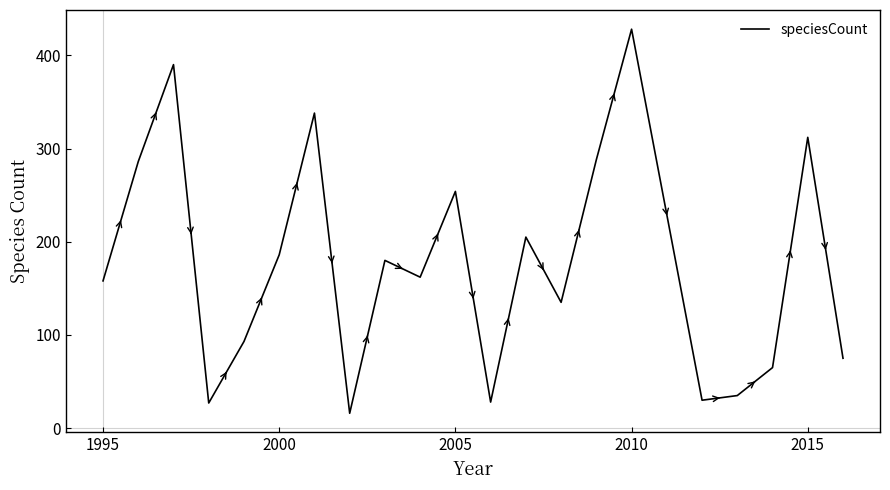

How many lines are shown in the chart?

1